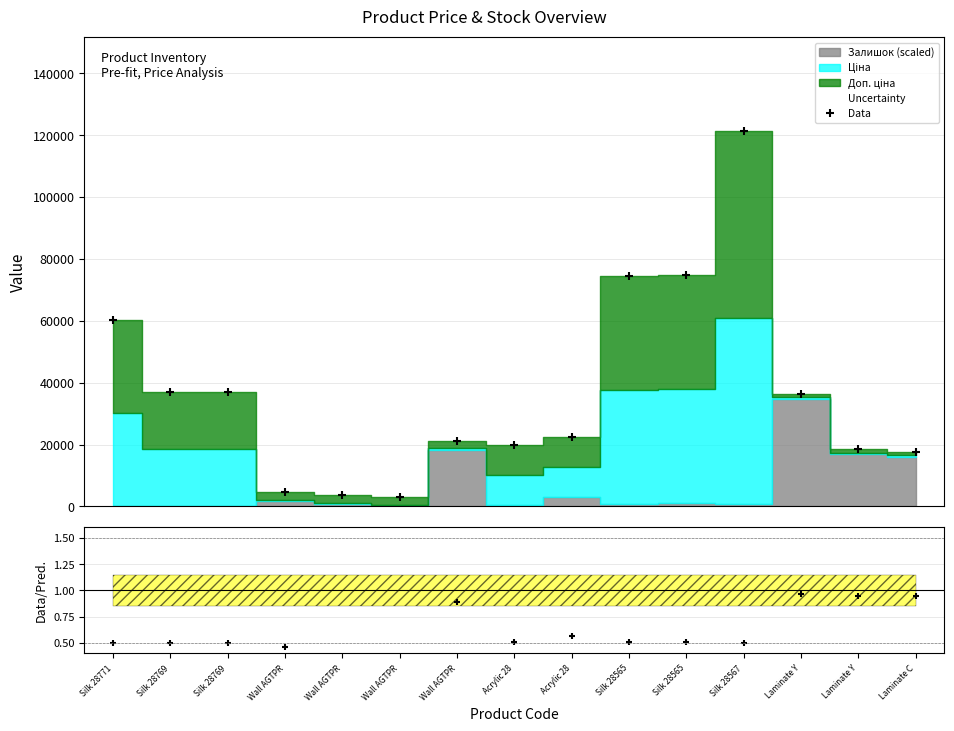

What is the minimum value shown in the chart?

3114.7